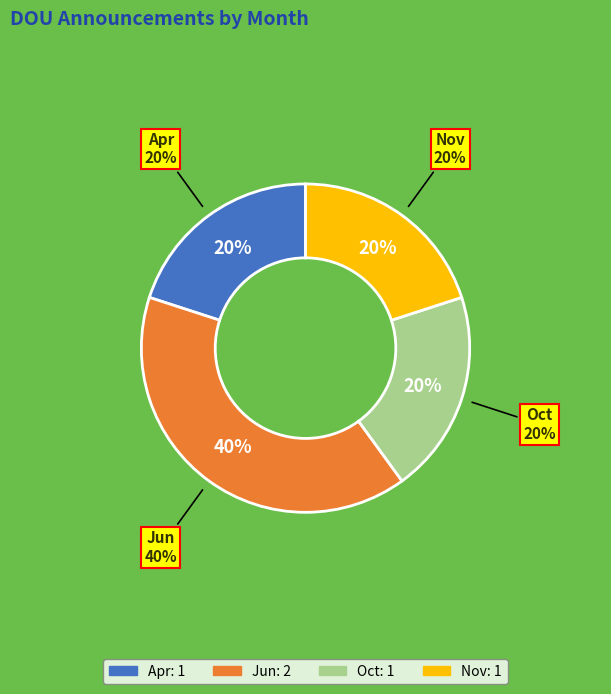

Rank the categories by value from lowest to highest.

Apr, Oct, Nov, Jun